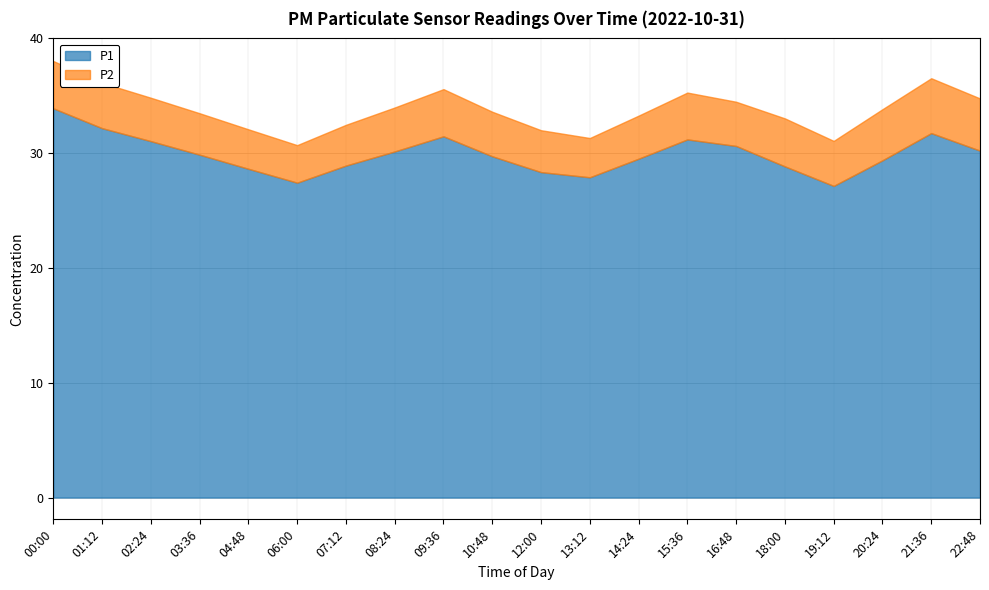

What is the minimum value shown in the chart?

3.3